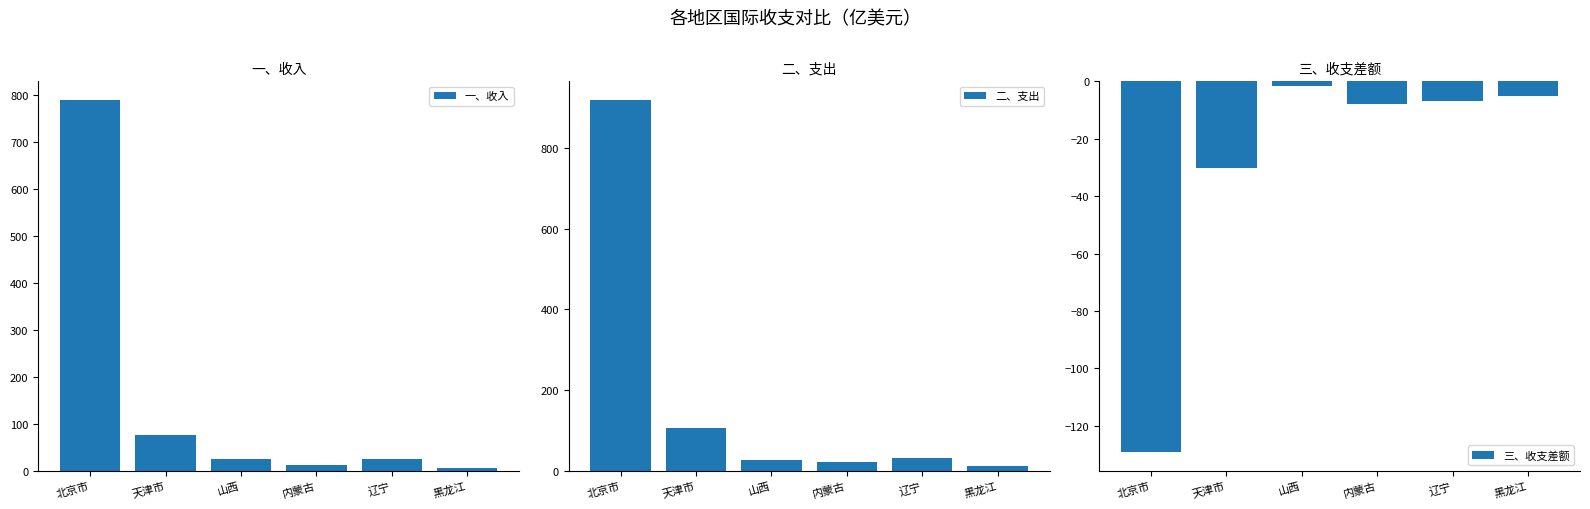

True or false: 三、收支差额 has a value of -11.1 at 辽宁.

False